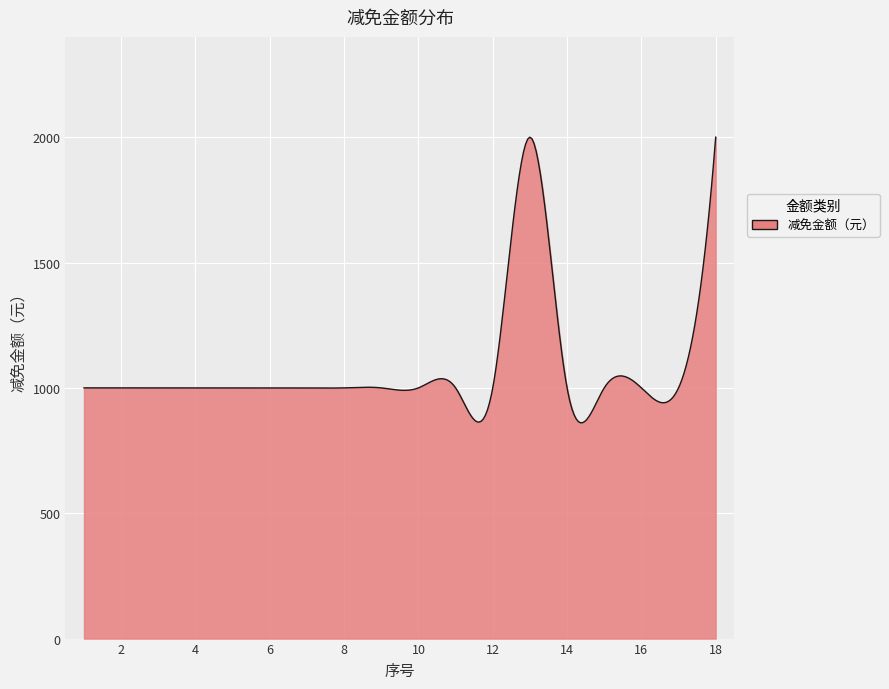

What is the difference between the maximum and minimum values?

1139.1